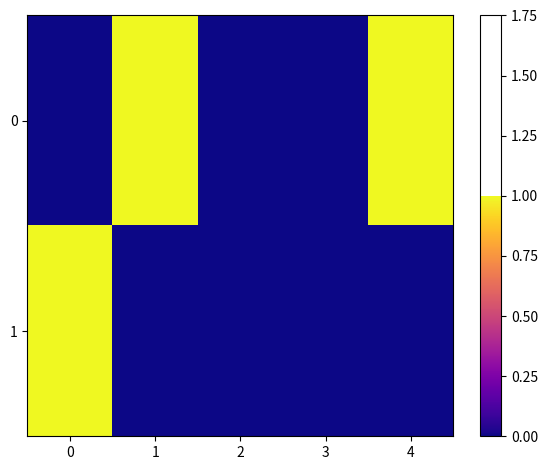

Reading left to right, list all the values displayed in this chart.

0: 0=0	1=1	2=0	3=0	4=1
1: 0=1	1=0	2=0	3=0	4=0